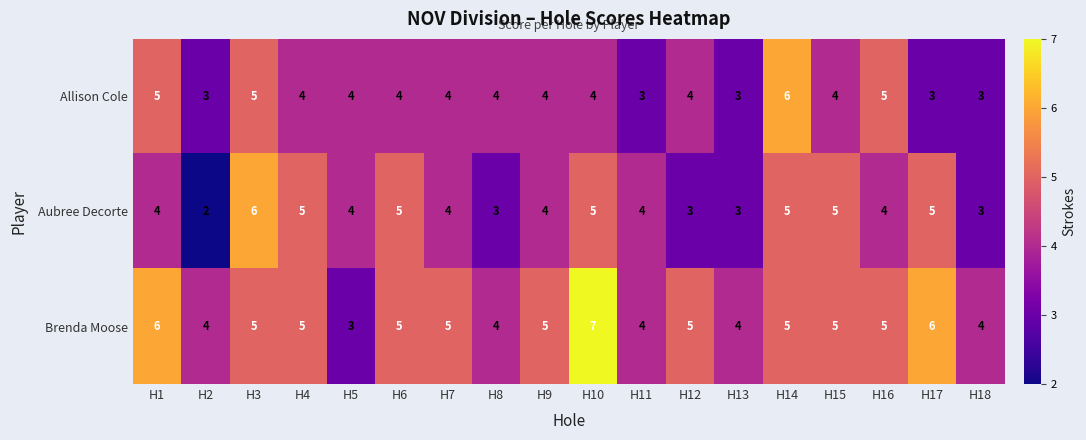

Read the Allison Cole value at H4.

4